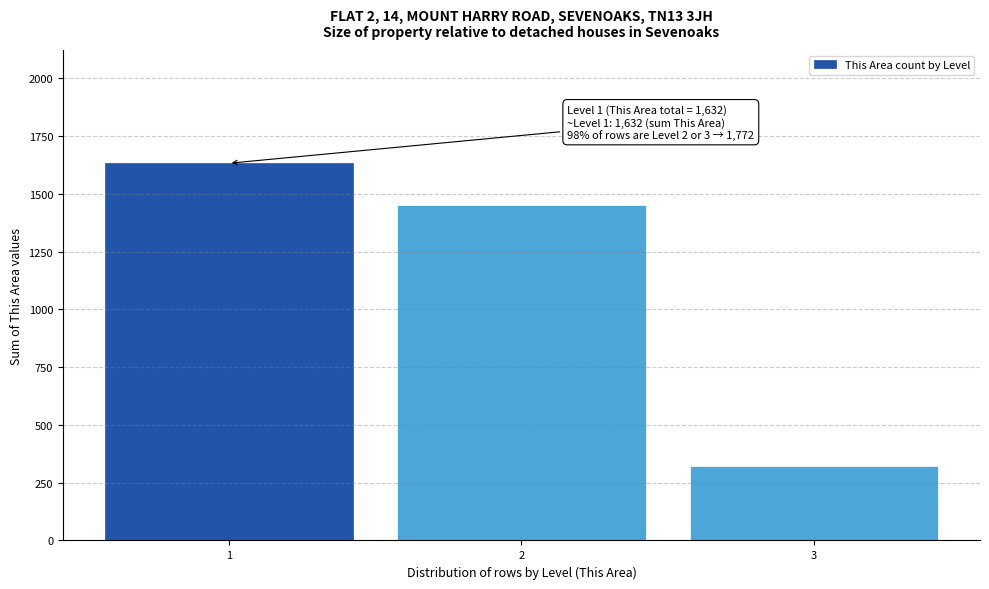

Reading left to right, transcribe all the data shown in this chart.

1632	1452	320